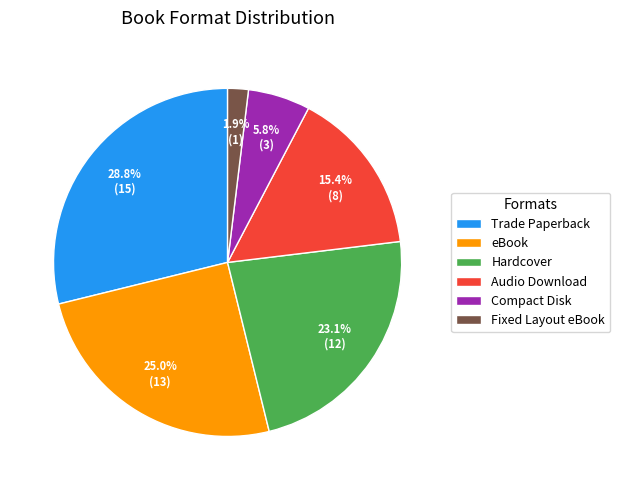

Is Trade Paperback the majority of the pie?

No